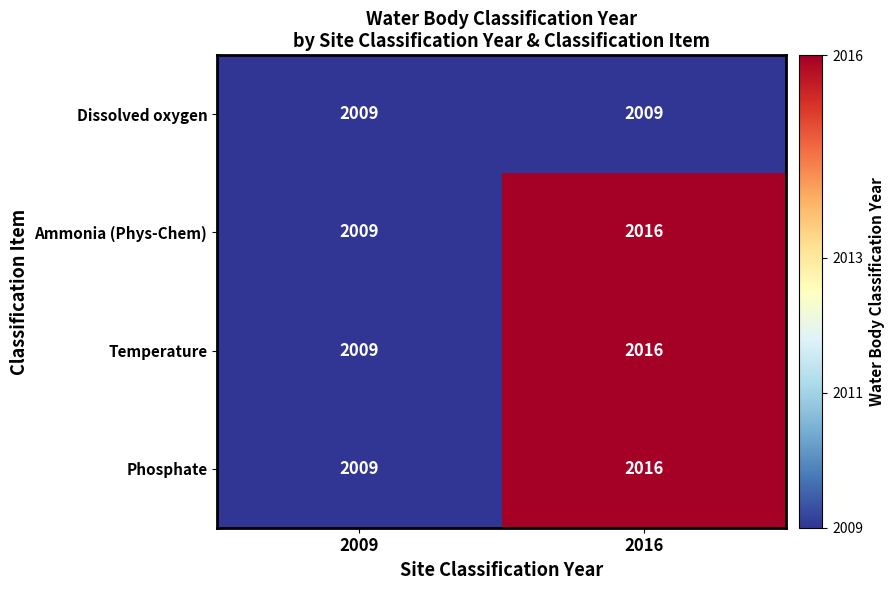

What is the difference between the highest and lowest values at 2016?

7